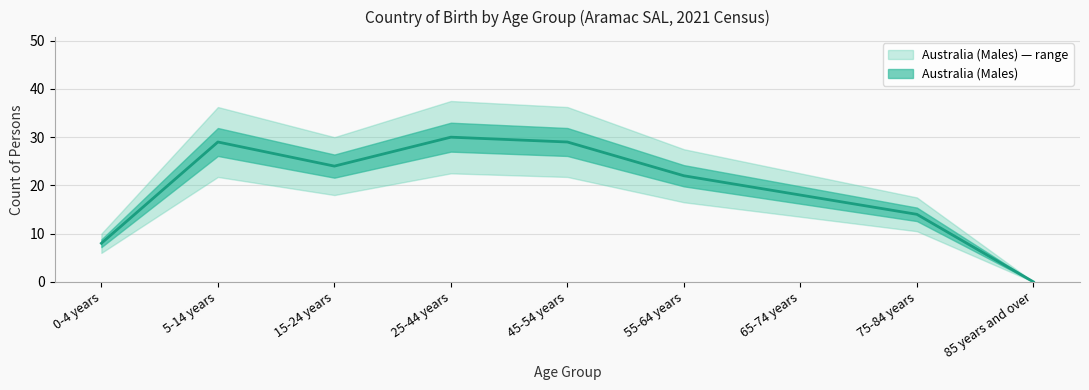

What is the label of the 4th point from the right?

55-64 years